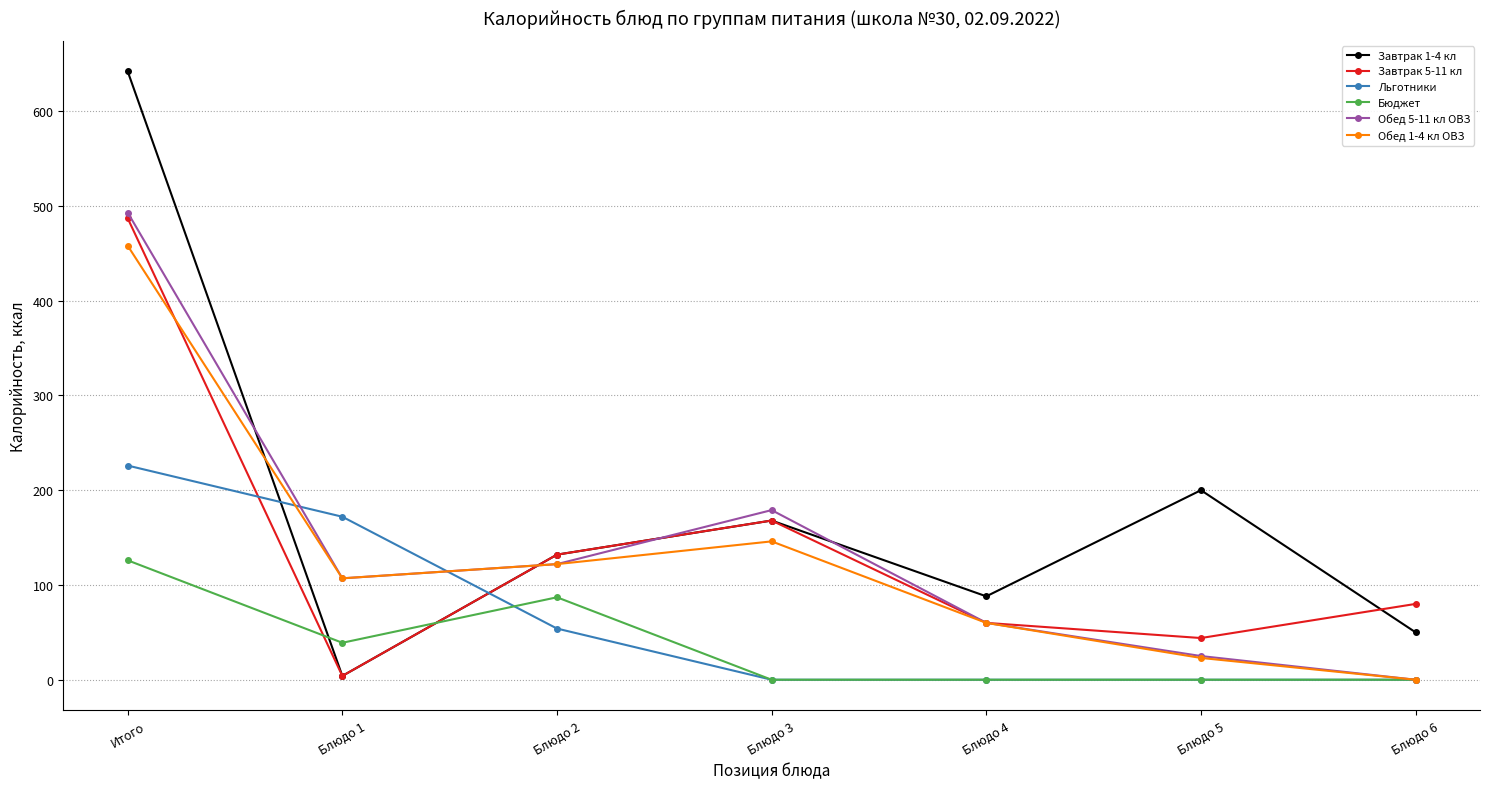

True or false: Завтрак 5-11 кл and Обед 1-4 кл ОВЗ cross at least once.

True